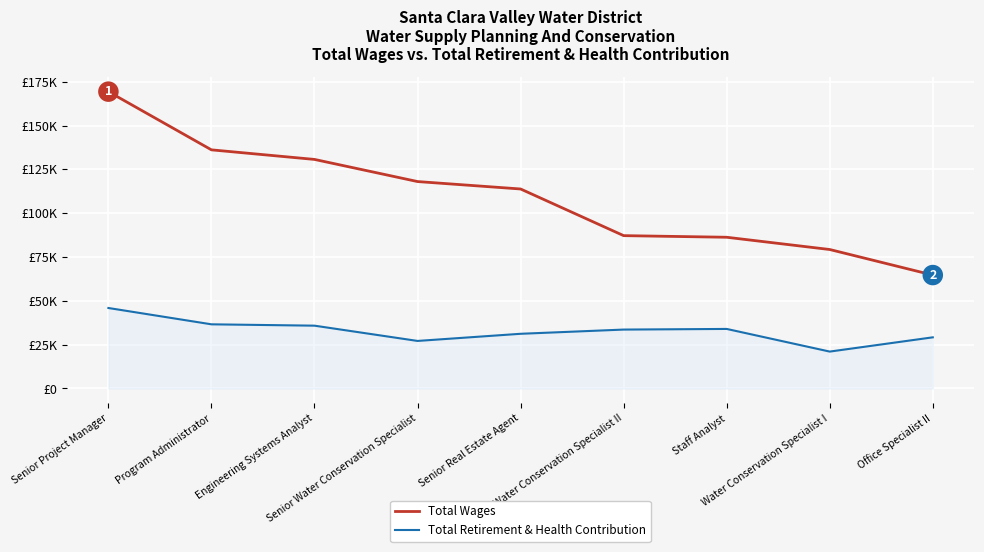

Which series has the largest total across all categories?

Total Wages